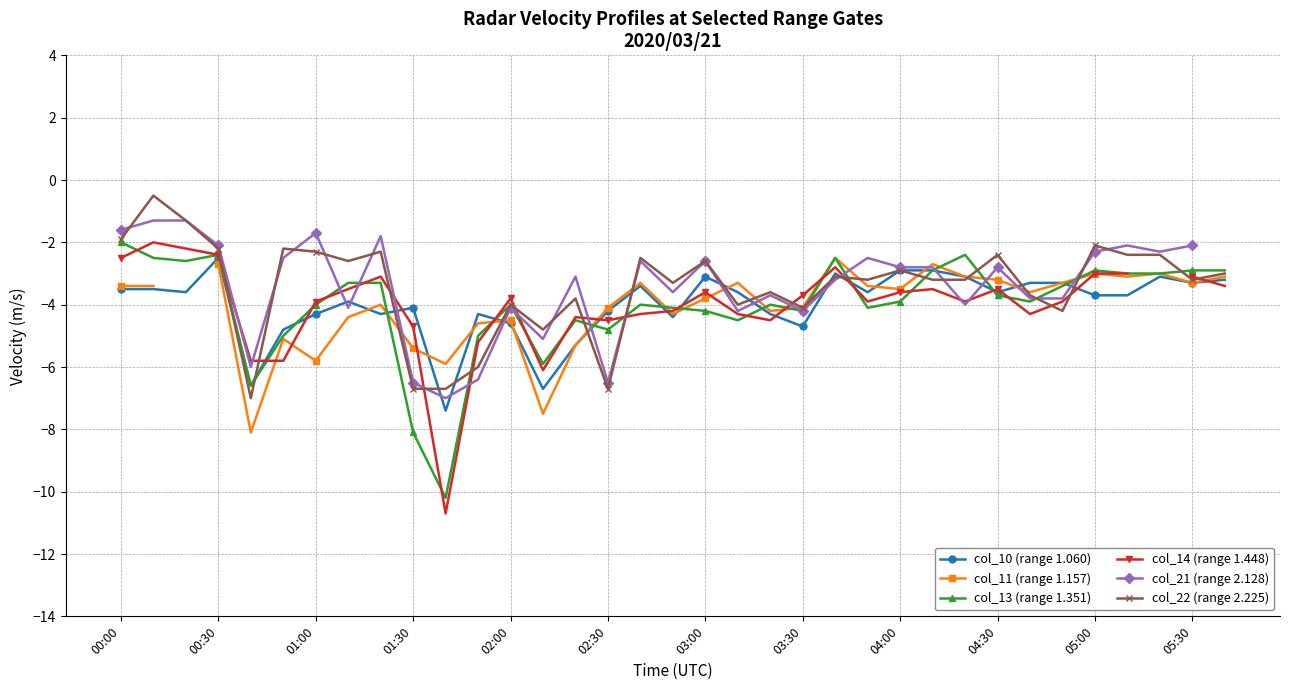

How many lines are shown in the chart?

6